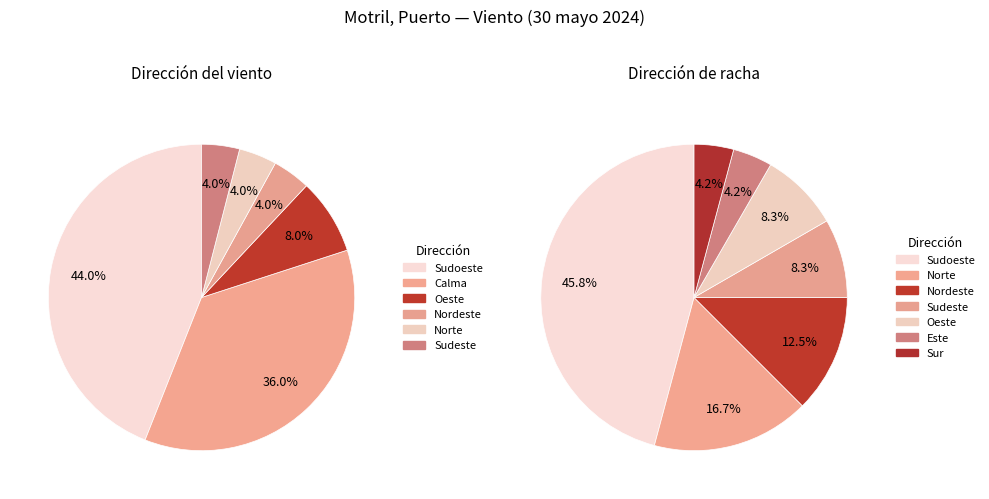

Is it true that Calma is 43% of the pie?

False